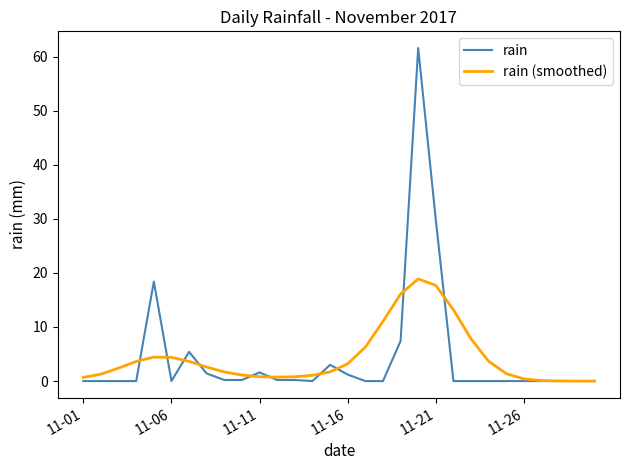

Rank the series by their maximum value, from lowest to highest.

rain (smoothed), rain